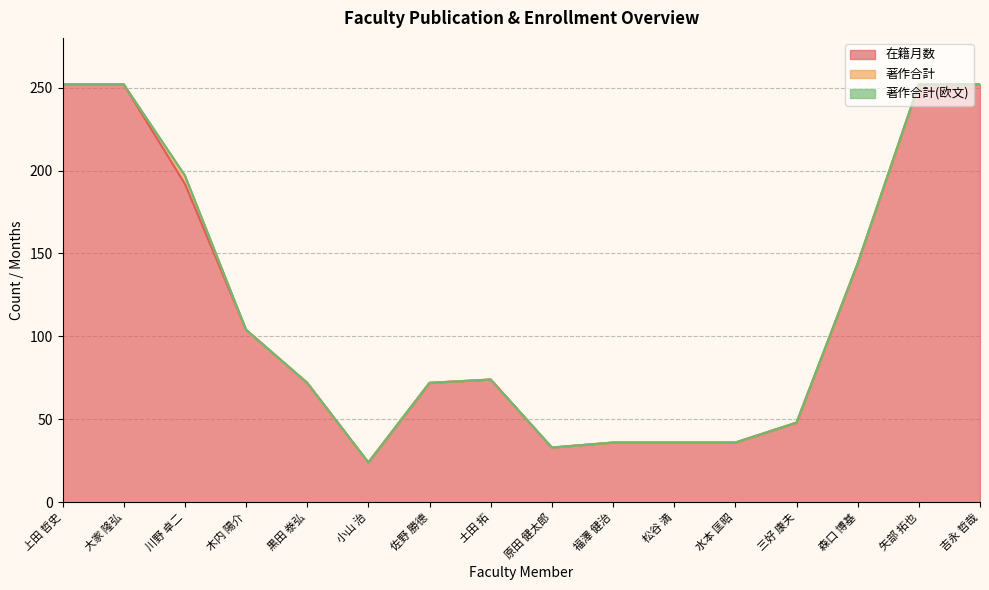

What is the greatest value displayed?

252